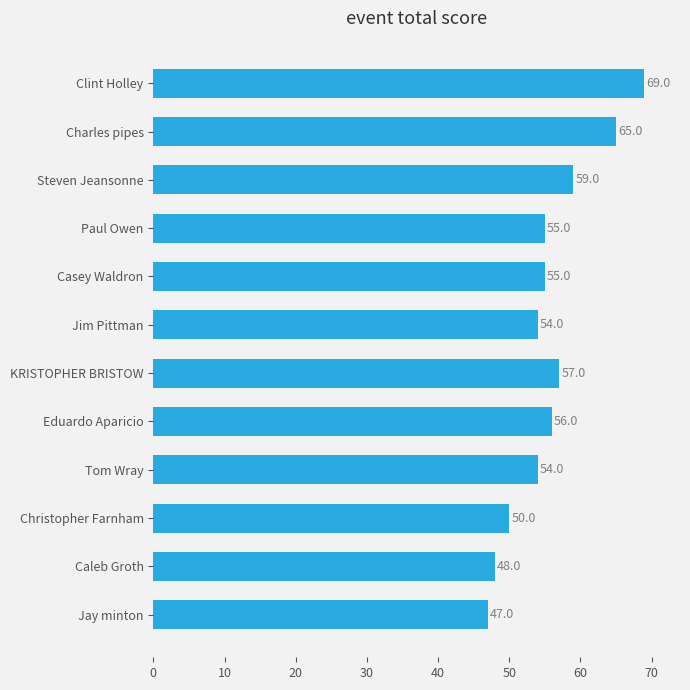

Read the value at KRISTOPHER BRISTOW.

57